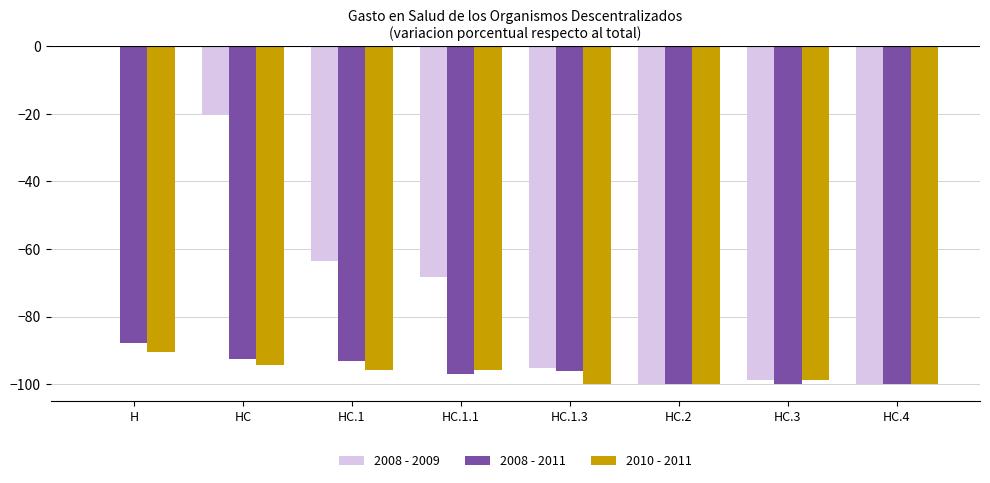

Which series changed the most between H and HC.4?

2008 - 2009